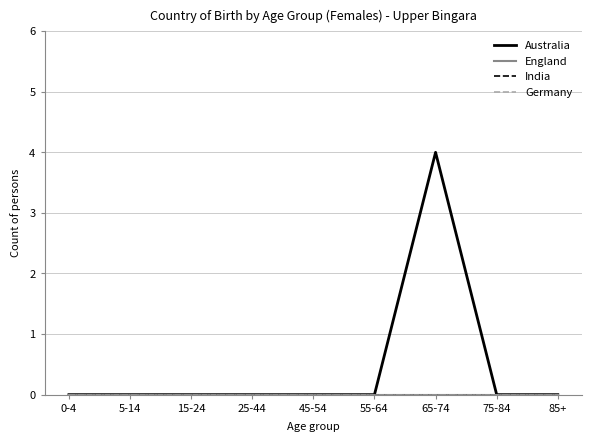

True or false: Germany and India intersect in this chart.

False